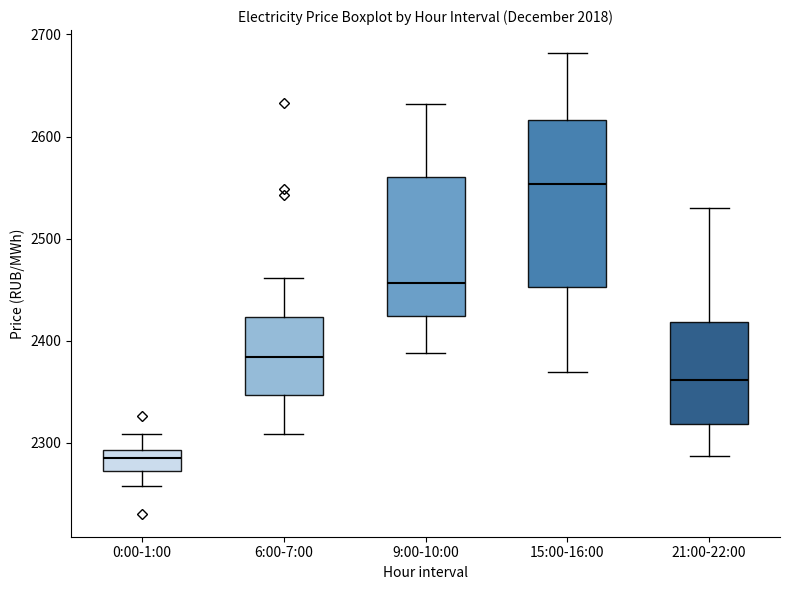

Where does the upper whisker of the box for 6:00-7:00 end on the y-axis? The values are not printed on the chart, so give them approximately, as read against the axis.

2460